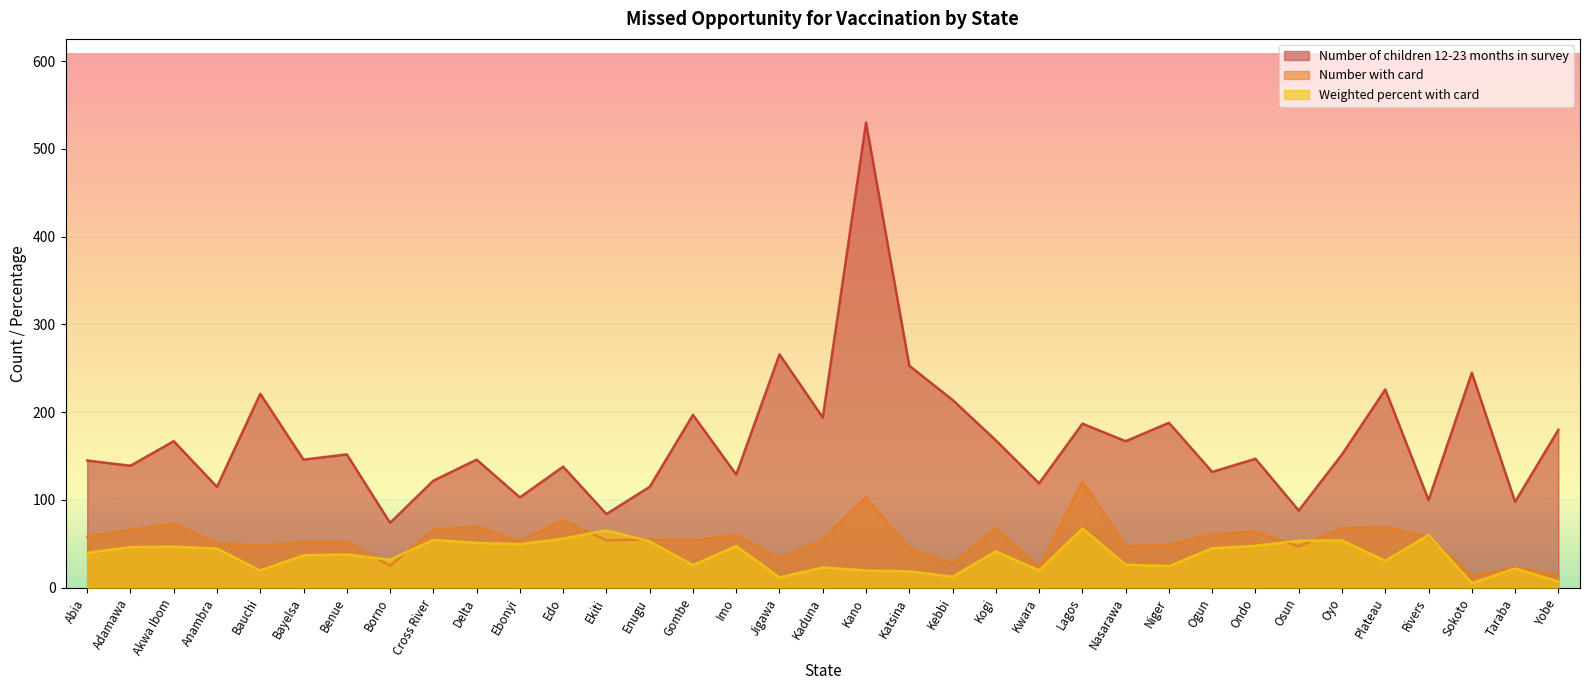

Count the number of data series in this chart.

3